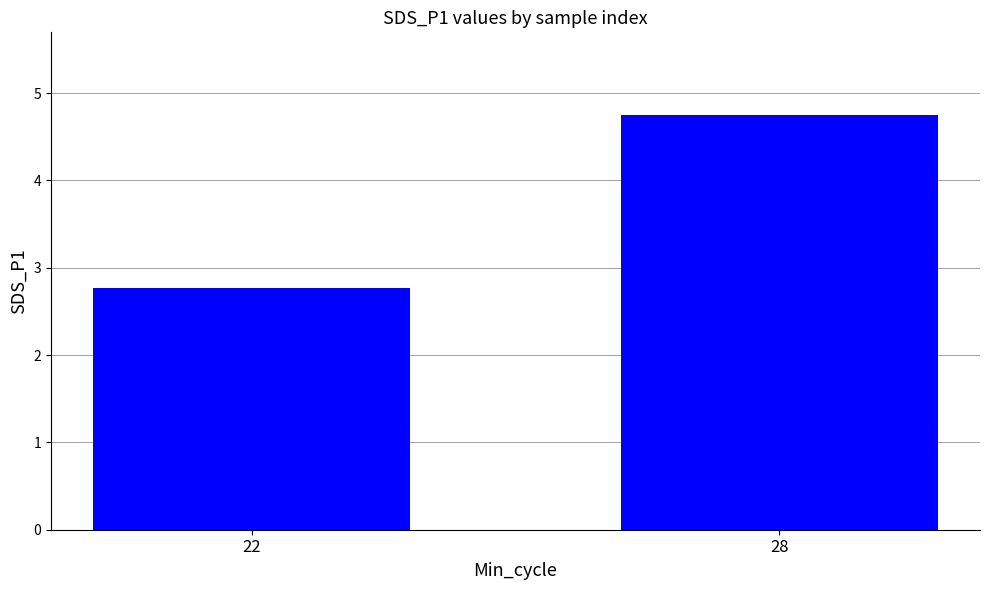

The value at 28 is 4.7. True or false?

True